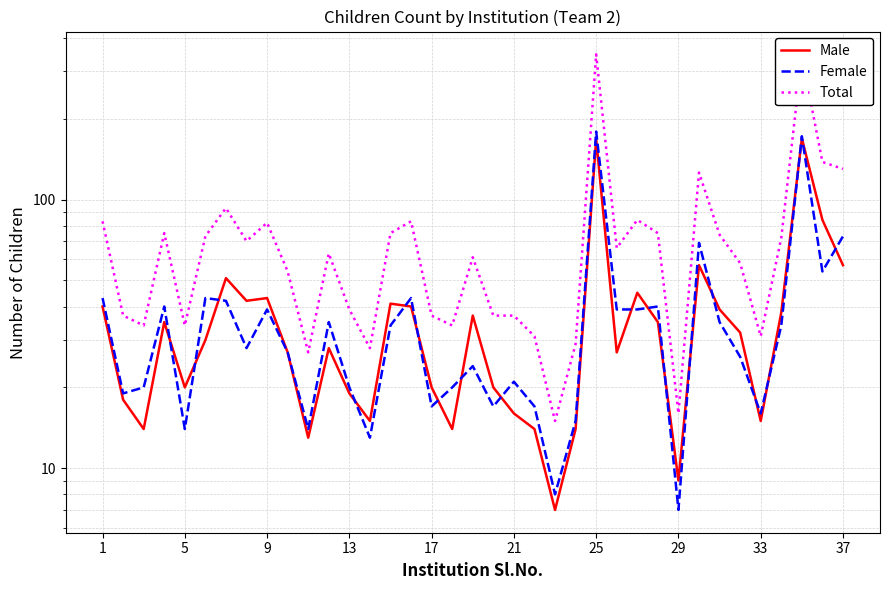

Reading left to right, extract all data points from this chart.

Male: 40	18	14	35	20	30	51	42	43	27	13	28	19	15	41	40	20	14	37	20	16	14	7	14	168	27	45	35	9	57	39	32	15	38	169	84	57
Female: 43	19	20	40	14	43	42	28	39	27	14	35	20	13	34	43	17	20	24	17	21	17	8	15	179	39	39	40	7	69	35	26	16	34	172	54	73
Total: 83	37	34	75	34	73	93	70	82	54	27	63	39	28	75	83	37	34	61	37	37	31	15	29	347	66	84	75	16	126	74	58	31	72	341	138	130